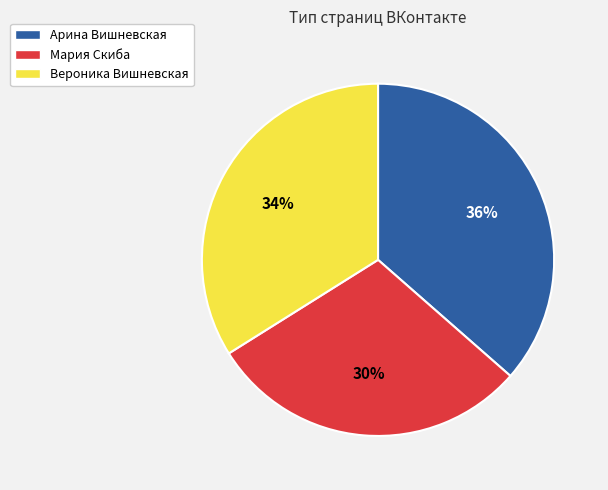

The Вероника Вишневская slice represents 20% of the pie. True or false?

False